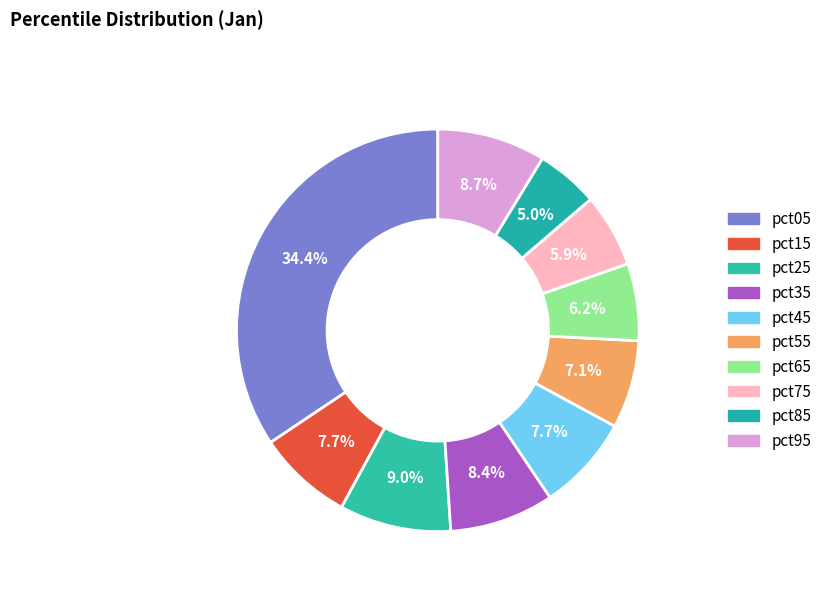

How many segments does this pie chart have?

10